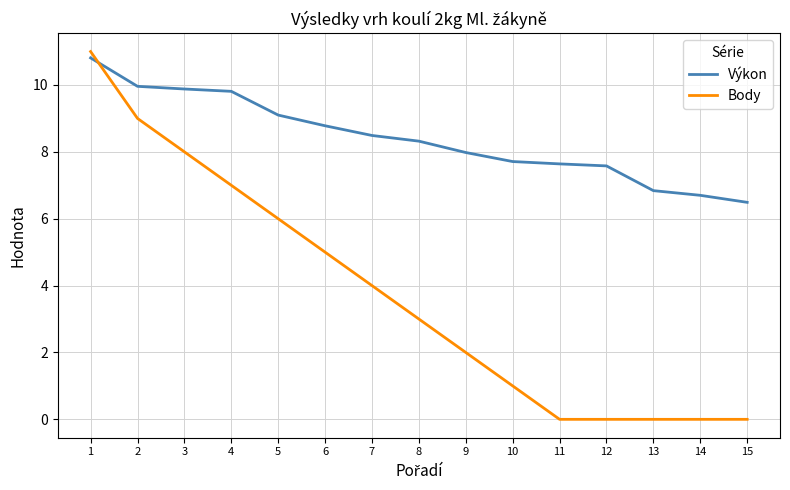

Which series changed the most between 2 and 11?

Body